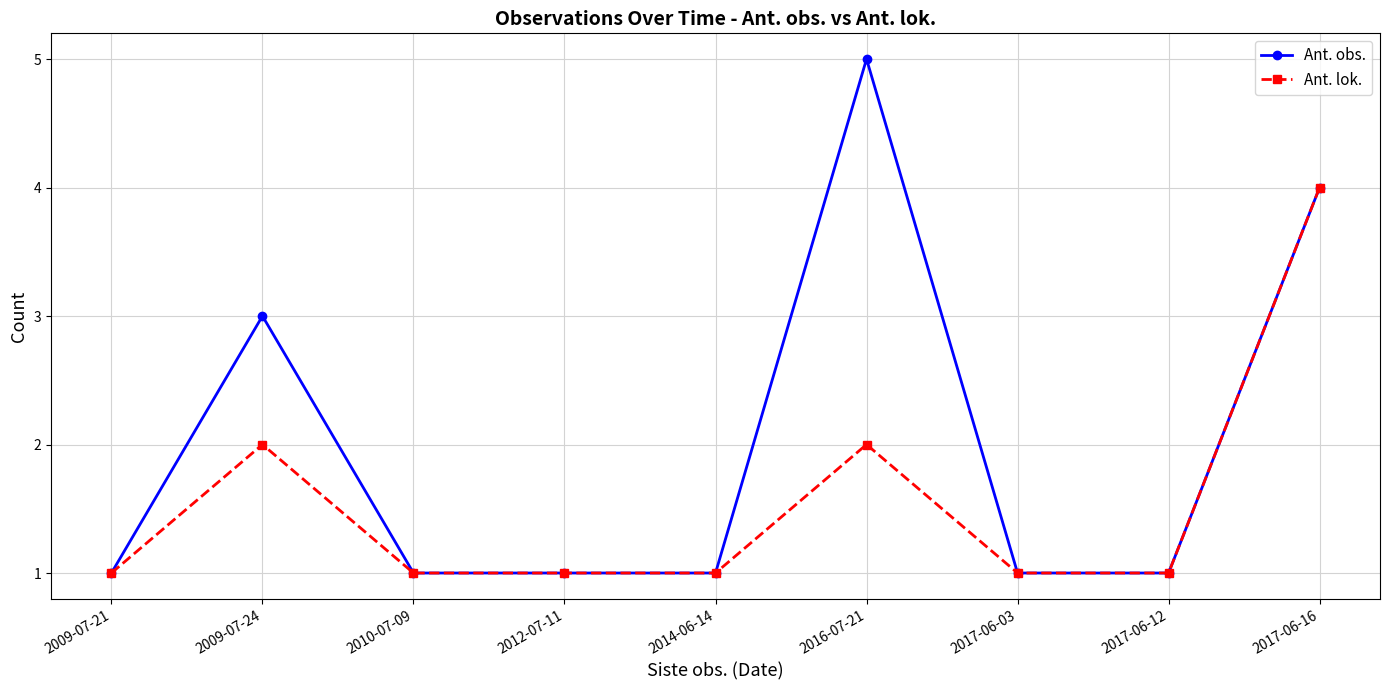

What is the total value across all series at 2010-07-09?

2